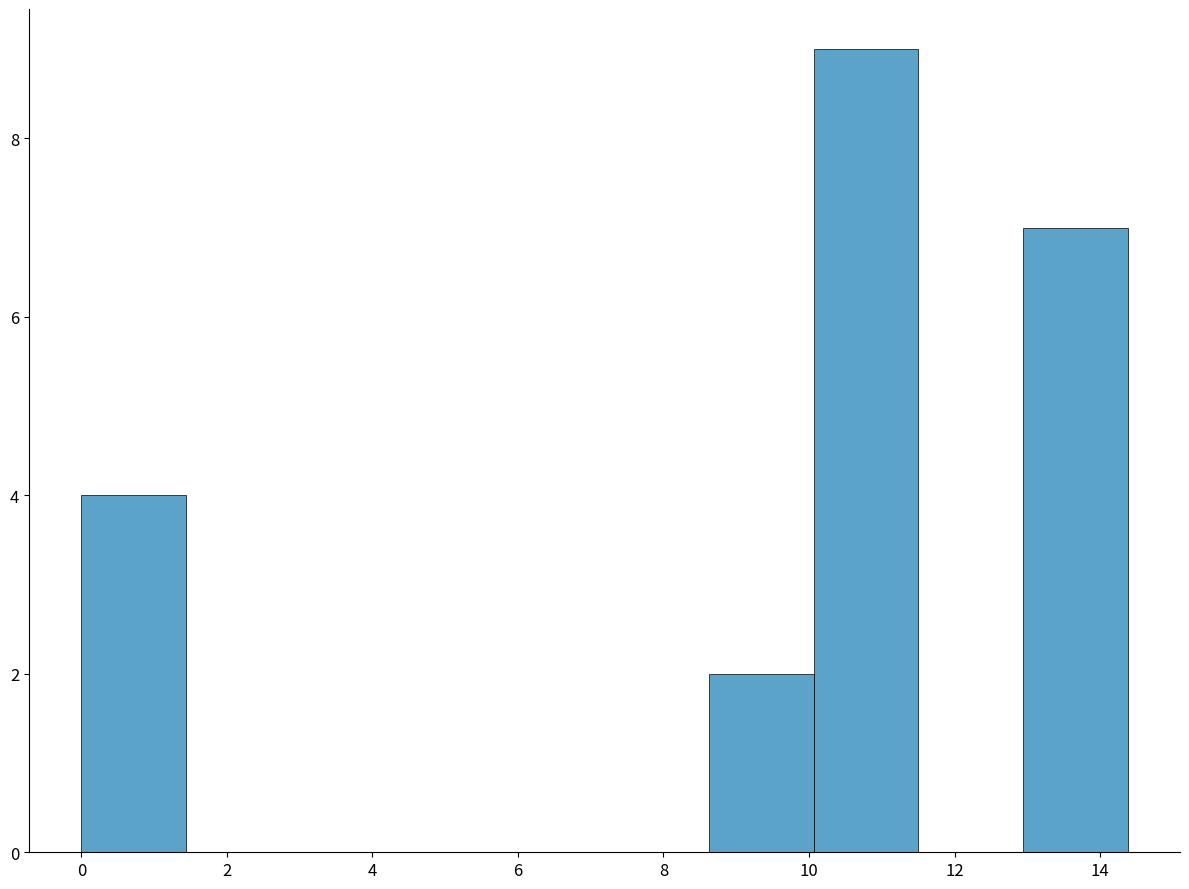

How tall is the bar that spans 13.0 to 14.4 on the x-axis? Neither the bar edges nor the heights are printed on the chart, so give them approximately, as read against the axes.

7